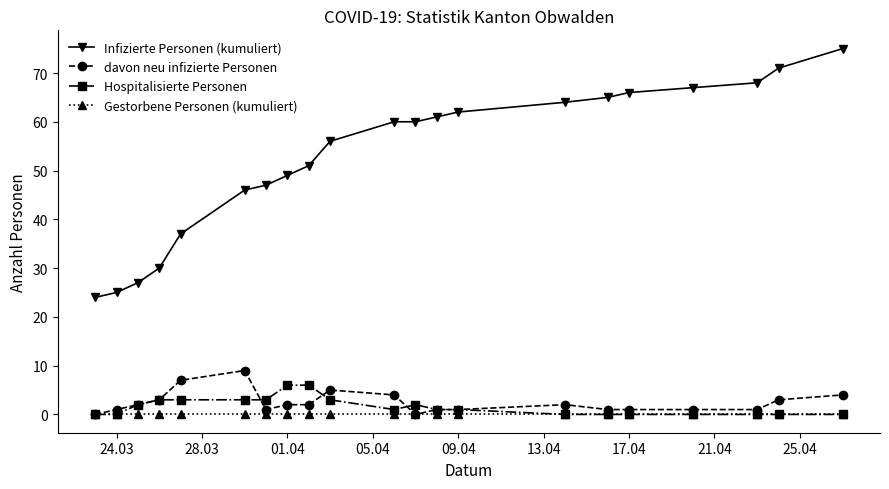

Does the chart have visible grid lines?

No